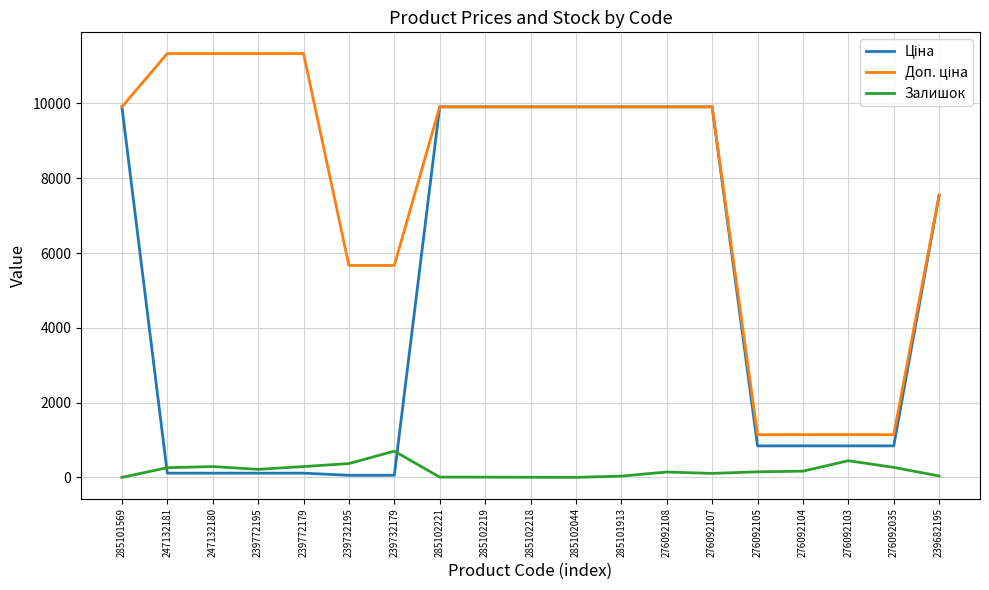

Is this an area chart (filled region under the line)?

No